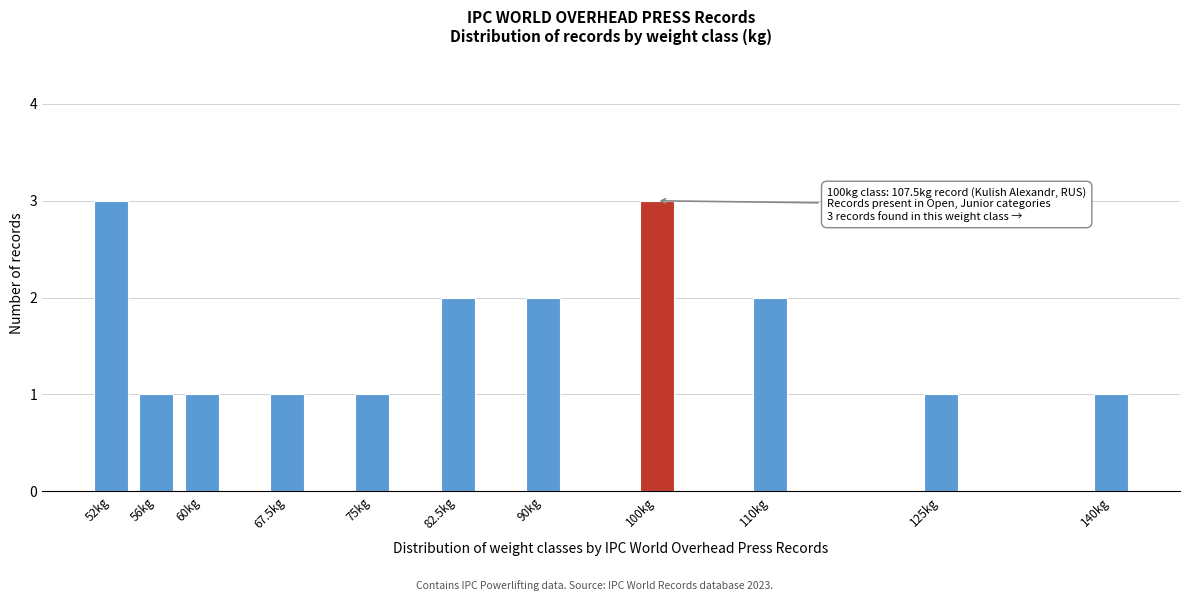

Reading right to left, extract all data points from this chart.

1	1	2	3	2	2	1	1	1	1	3